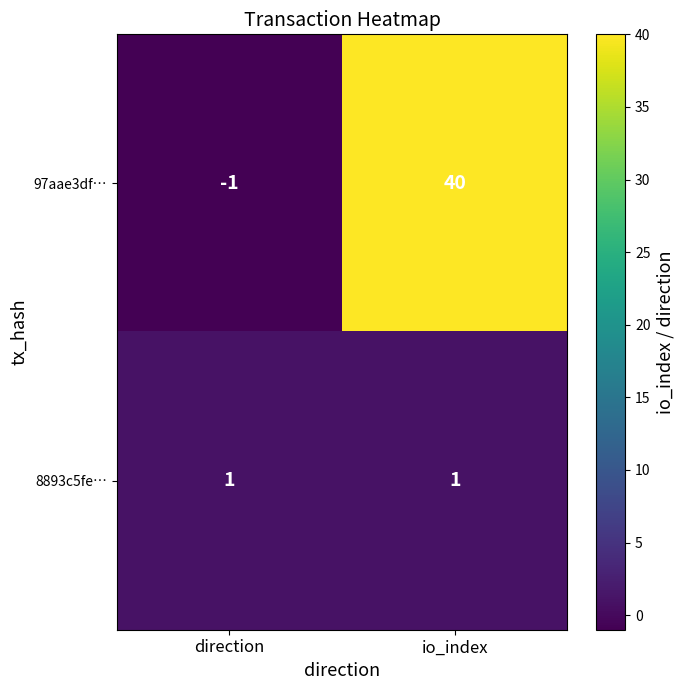

At io_index, list the series in order from smallest to largest.

8893c5fe…, 97aae3df…